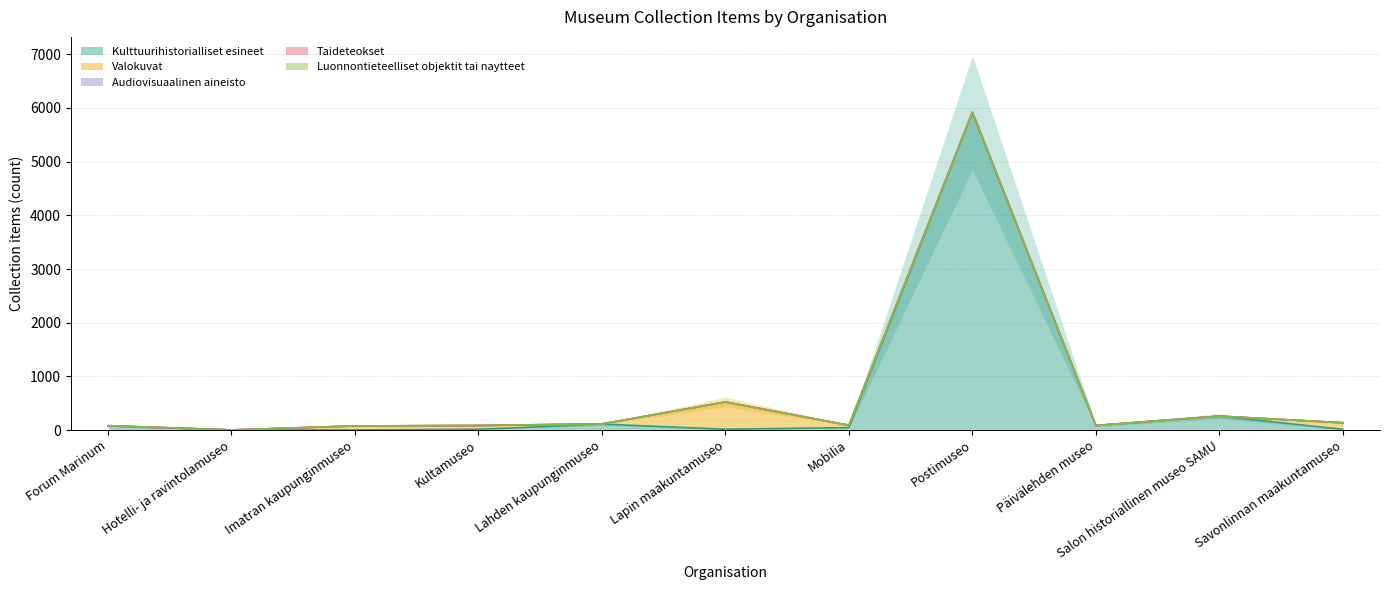

True or false: Valokuvat and Taideteokset intersect in this chart.

False